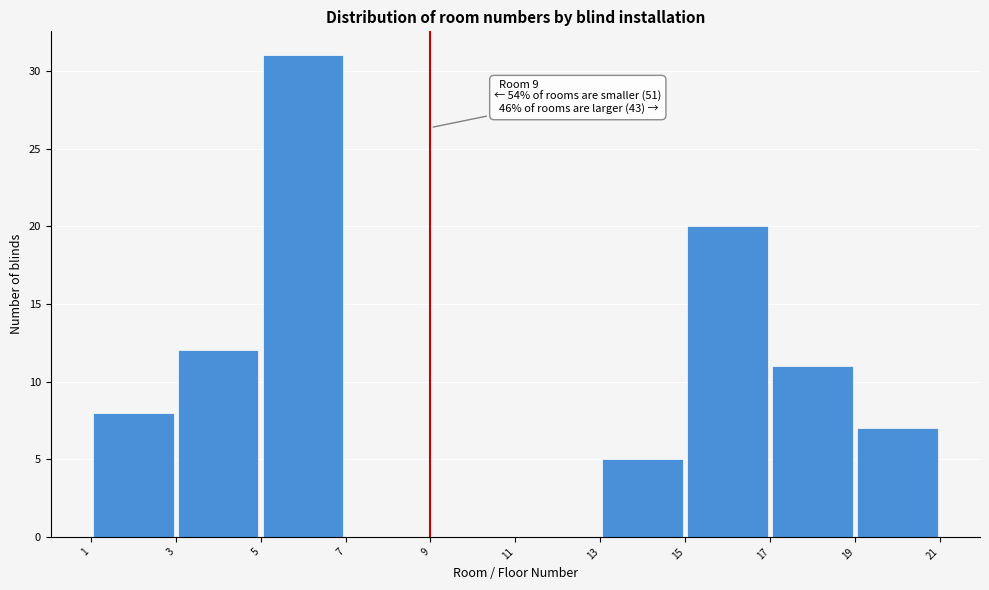

Which range on the x-axis has the tallest bar?

5 to 7